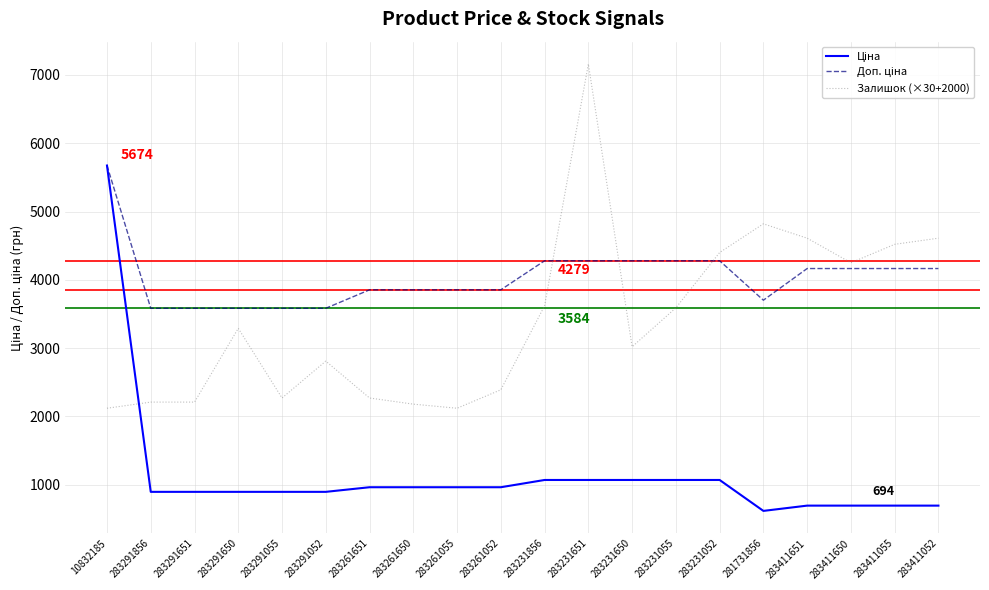

The Залишок (×30+2000) series shows 4982.1 at 283291052. True or false?

False